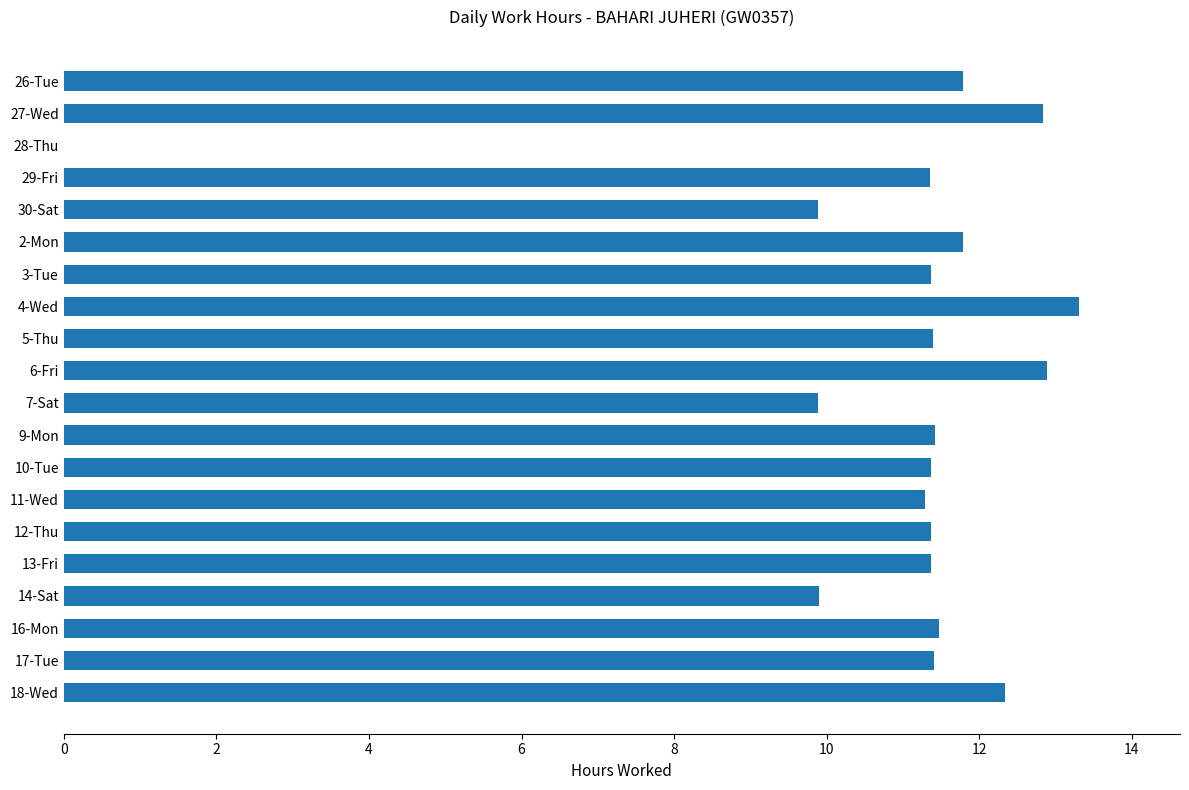

What is the sum of the values at 13-Fri and 18-Wed?

23.7